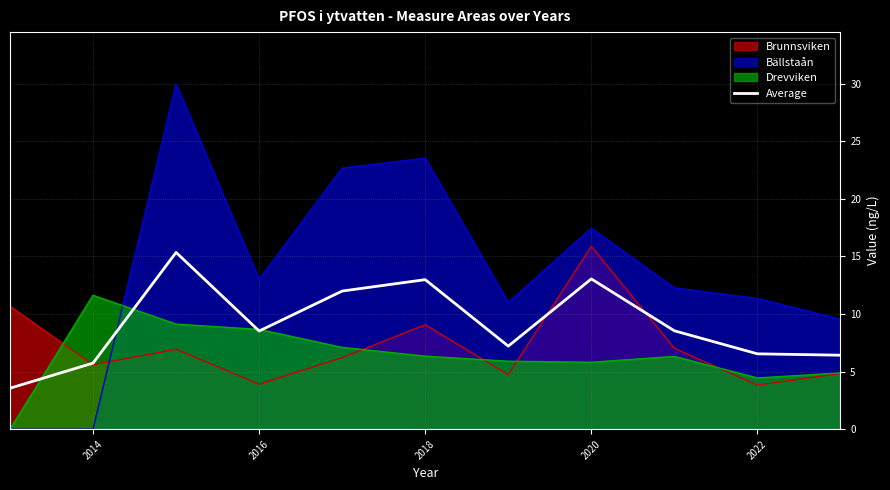

Reading left to right, extract all data points from this chart.

3.6	5.7	15.3	8.5	12.0	13.0	7.2	13.0	8.5	6.5	6.4